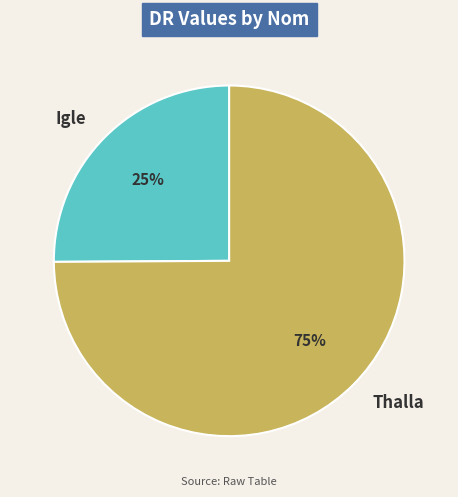

Rank the categories by value from lowest to highest.

Igle, Thalla